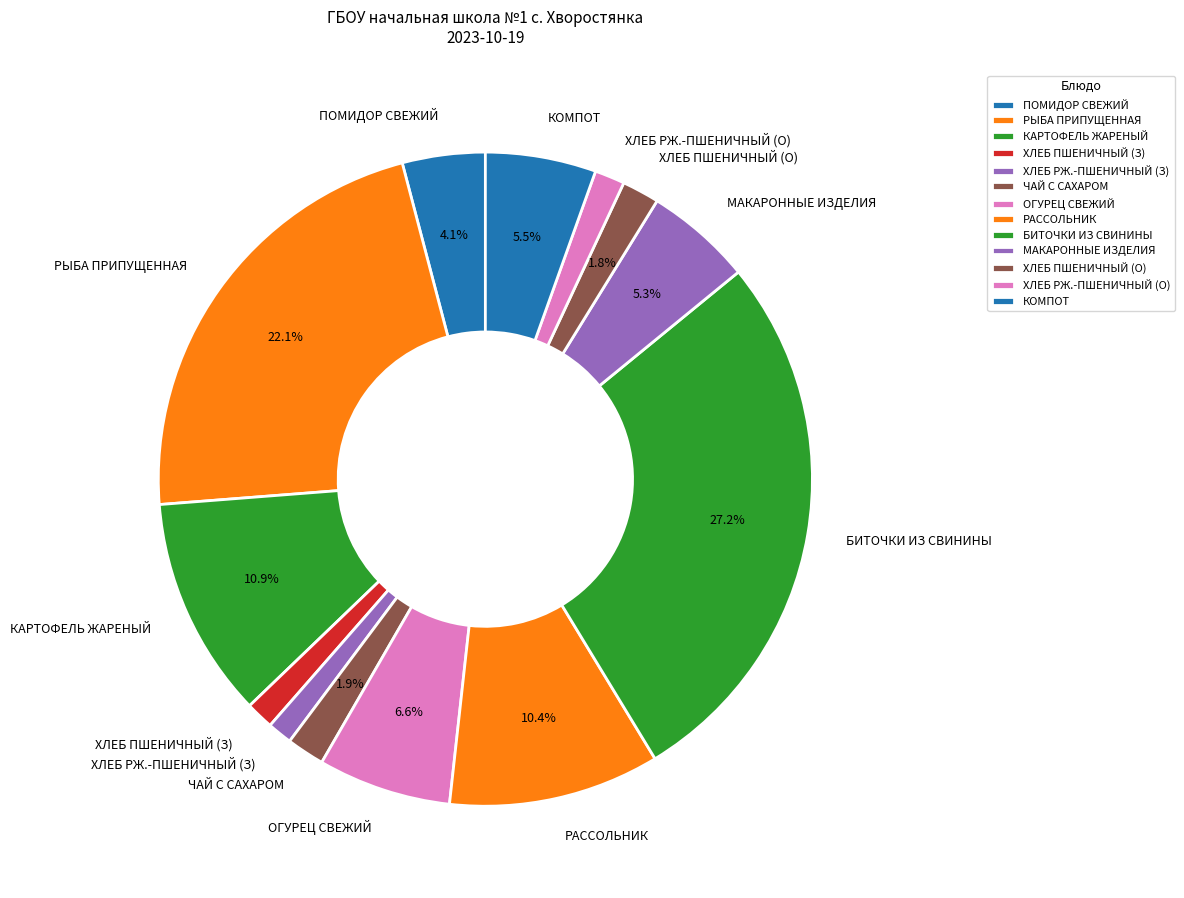

How many segments does this pie chart have?

13